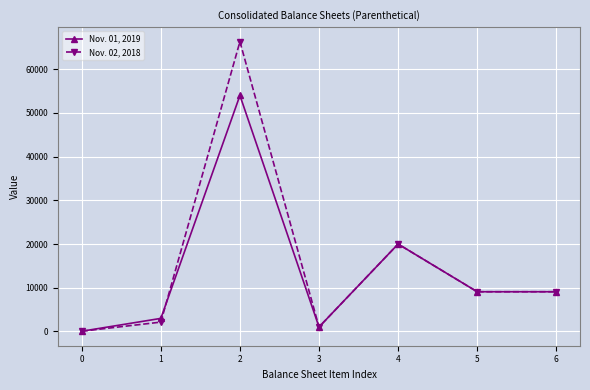

List the series in order of their overall mean, highest first.

Nov. 02, 2018, Nov. 01, 2019